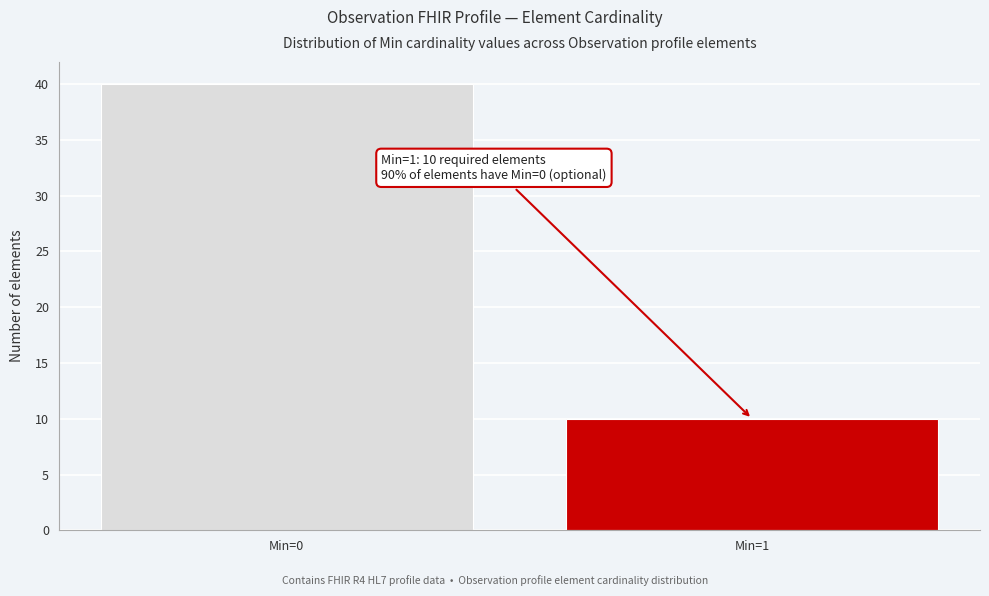

Reading right to left, list all the values displayed in this chart.

10	40